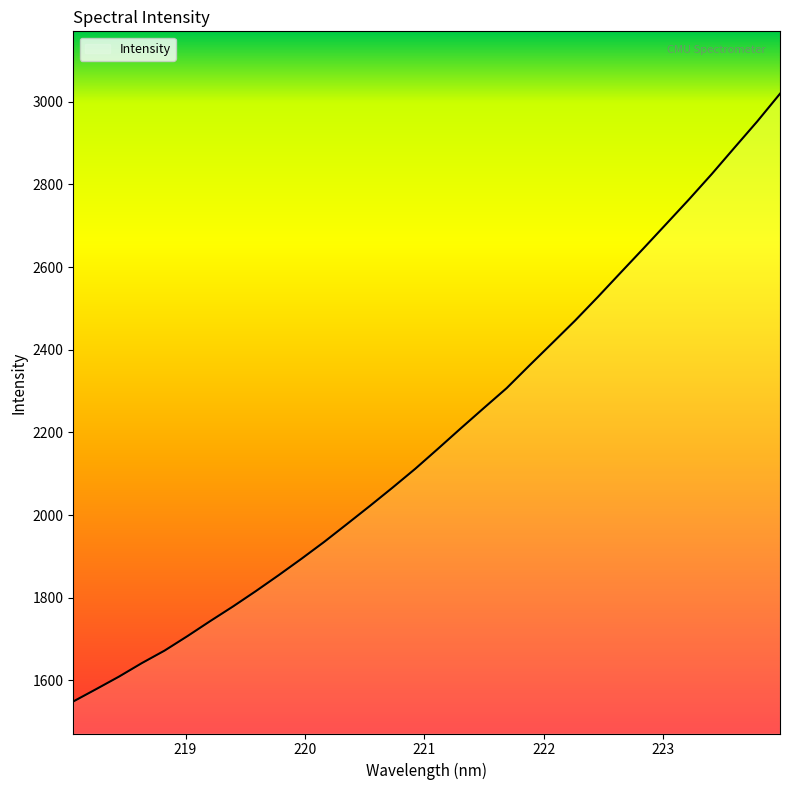

What is the difference between the maximum and minimum values?

1470.4